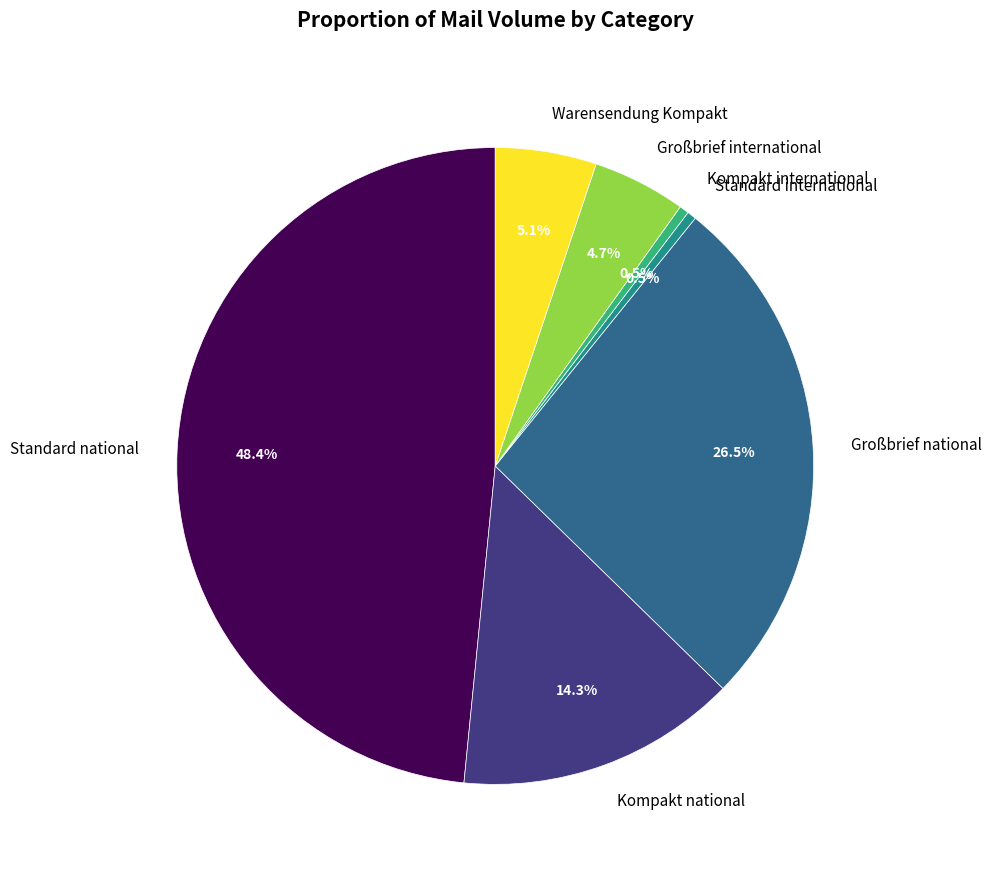

Which has a higher value, Standard national or Standard international?

Standard national